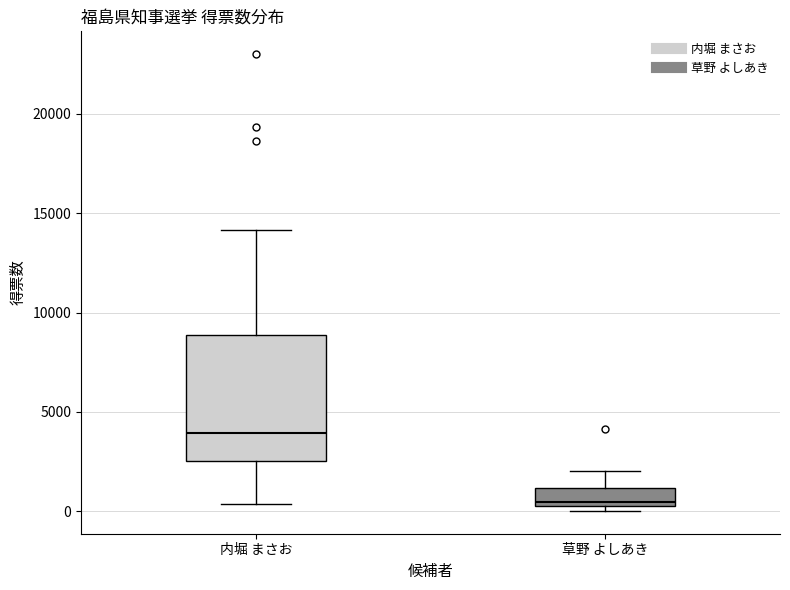

Which box is the tallest, from its lower edge to its upper edge?

内堀 まさお